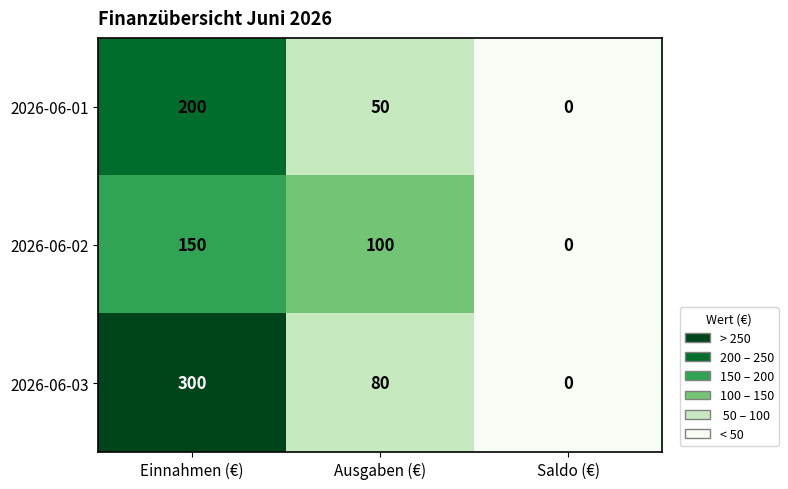

How many categories are shown in the chart?

3